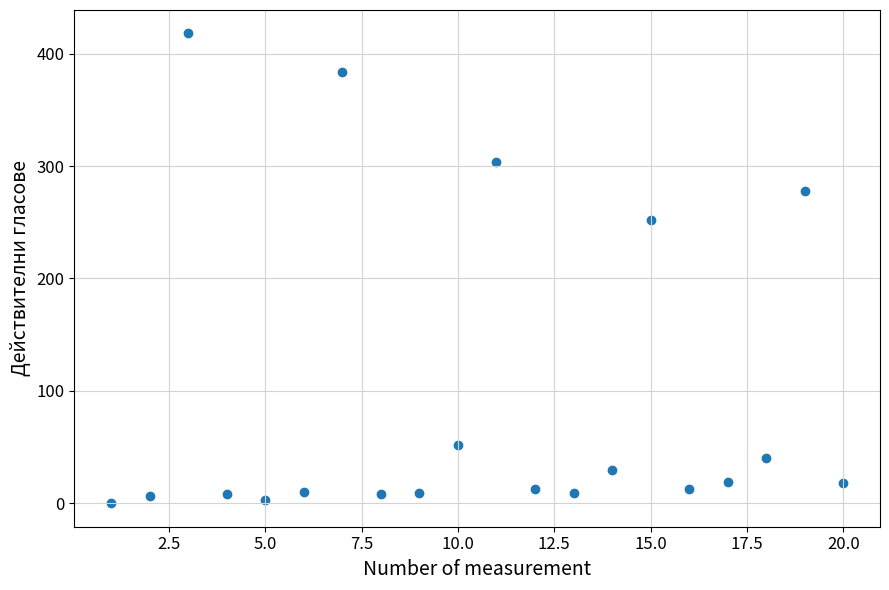

What is the range of X values (max minus min)?

19